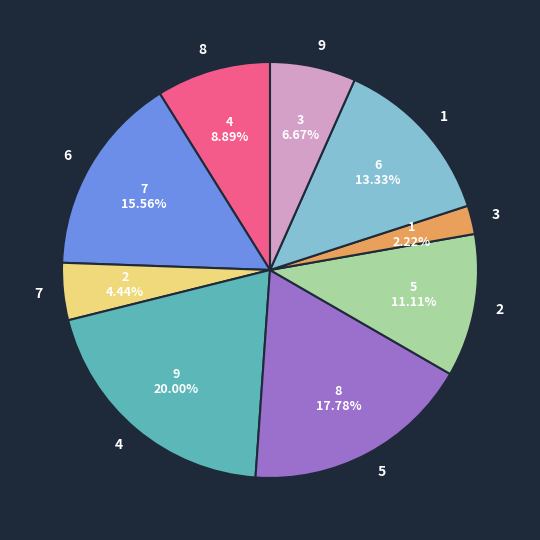

True or false: 8 accounts for 21% of the total.

False